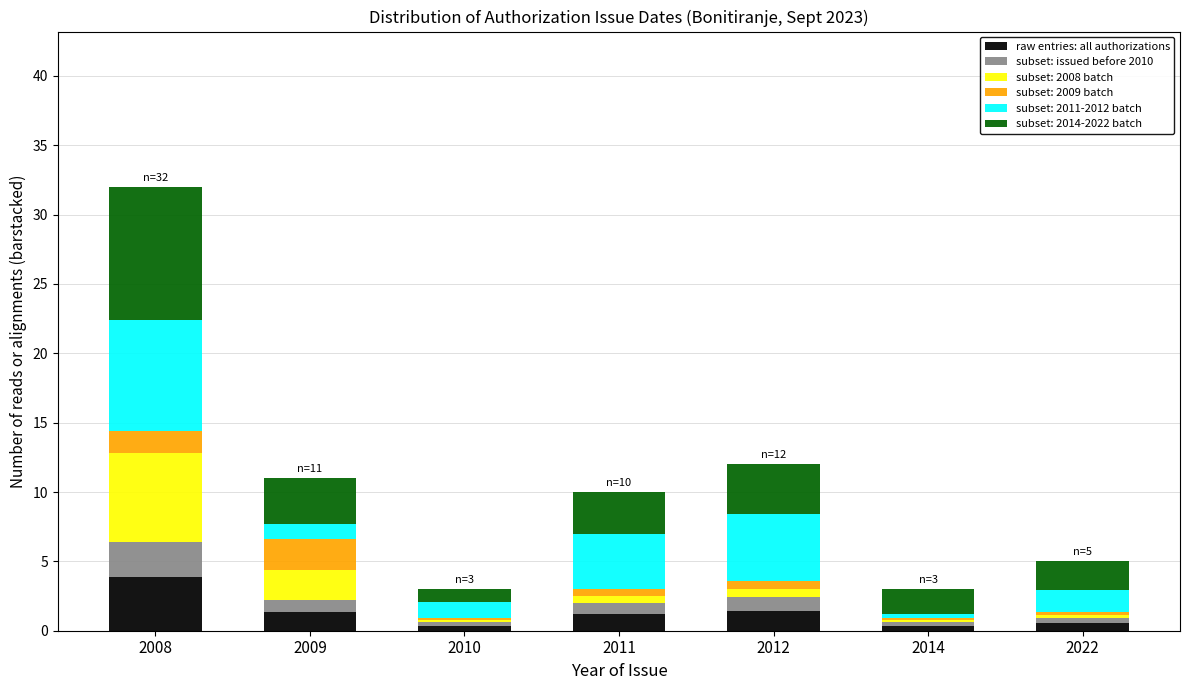

What value does the raw entries: all authorizations series have at 2009?

1.3